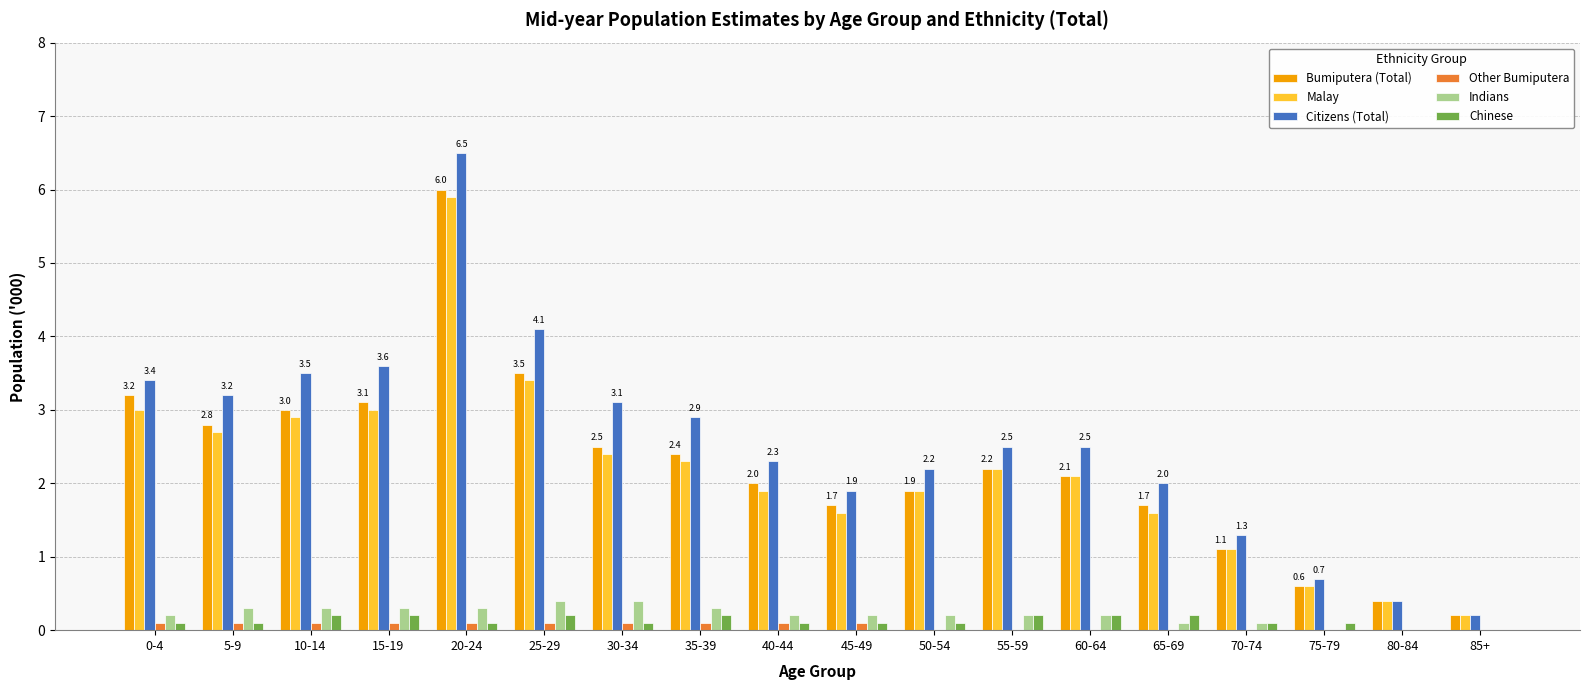

At which category is the sum across all series the highest?

20-24